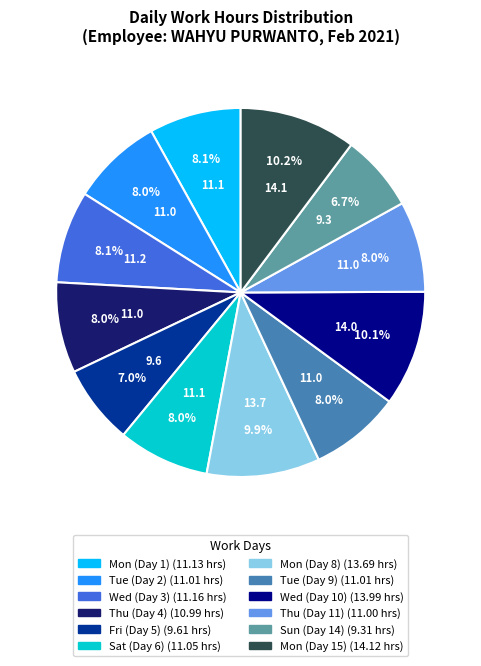

The Sun (Day 14) slice represents 1% of the pie. True or false?

False